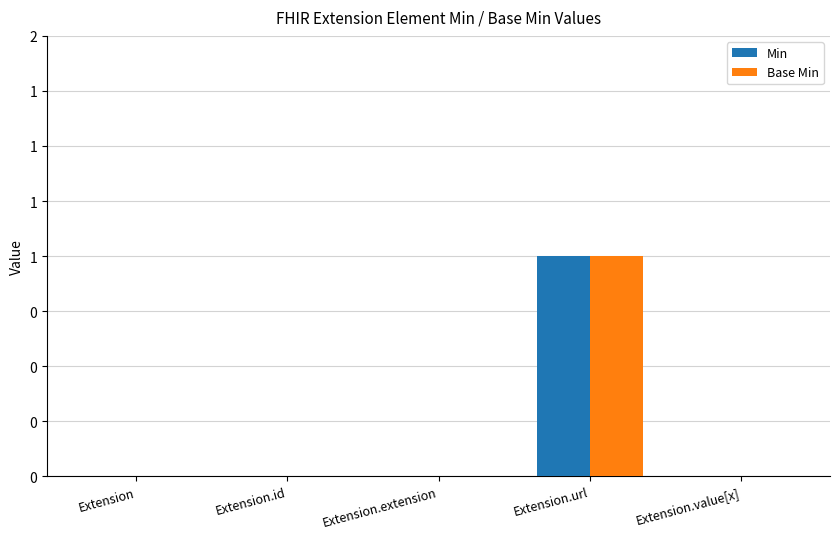

Are the bars horizontal?

No